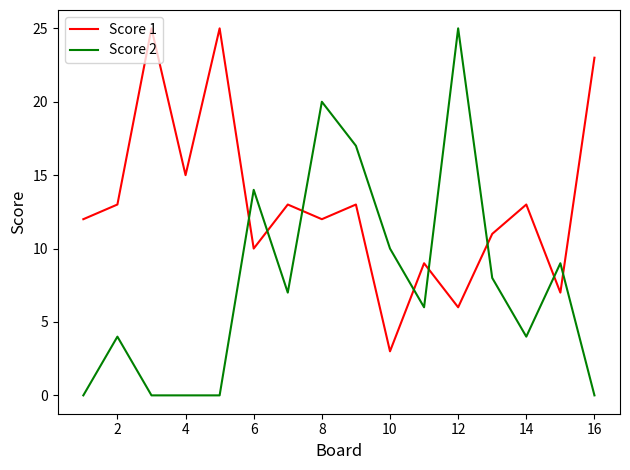

Rank the series by their average value, from lowest to highest.

Score 2, Score 1